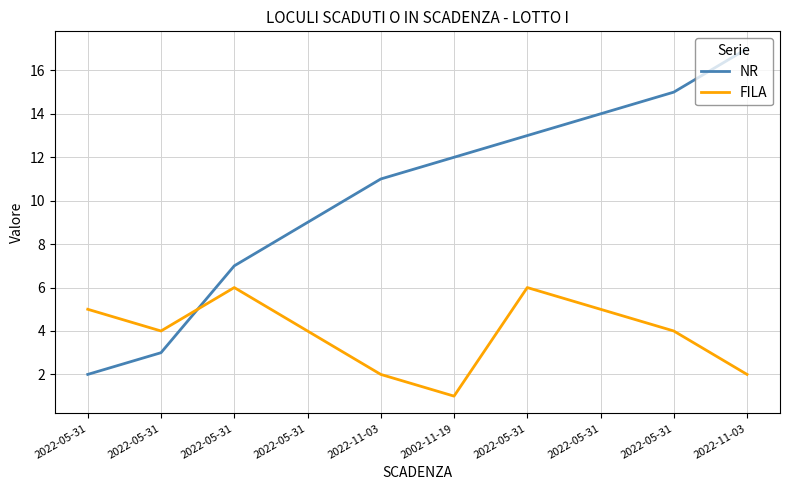

What is the minimum value shown in the chart?

1